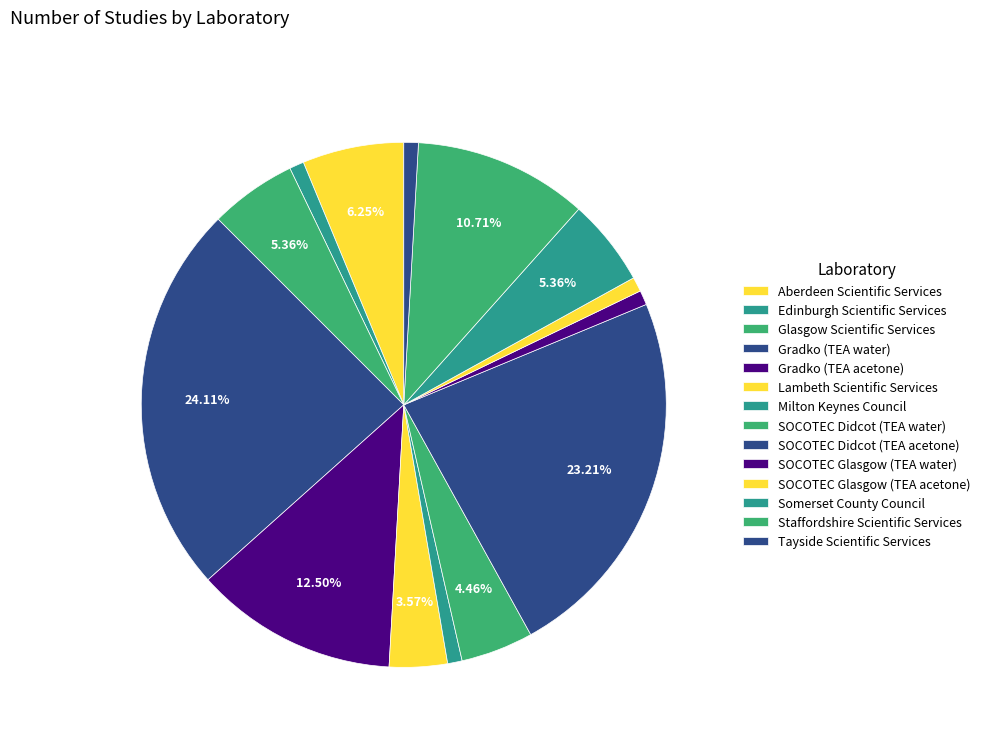

Rank the categories by value from highest to lowest.

Gradko (TEA water), SOCOTEC Didcot (TEA acetone), Gradko (TEA acetone), Staffordshire Scientific Services, Aberdeen Scientific Services, Glasgow Scientific Services, Somerset County Council, SOCOTEC Didcot (TEA water), Lambeth Scientific Services, Edinburgh Scientific Services, Milton Keynes Council, SOCOTEC Glasgow (TEA water), SOCOTEC Glasgow (TEA acetone), Tayside Scientific Services